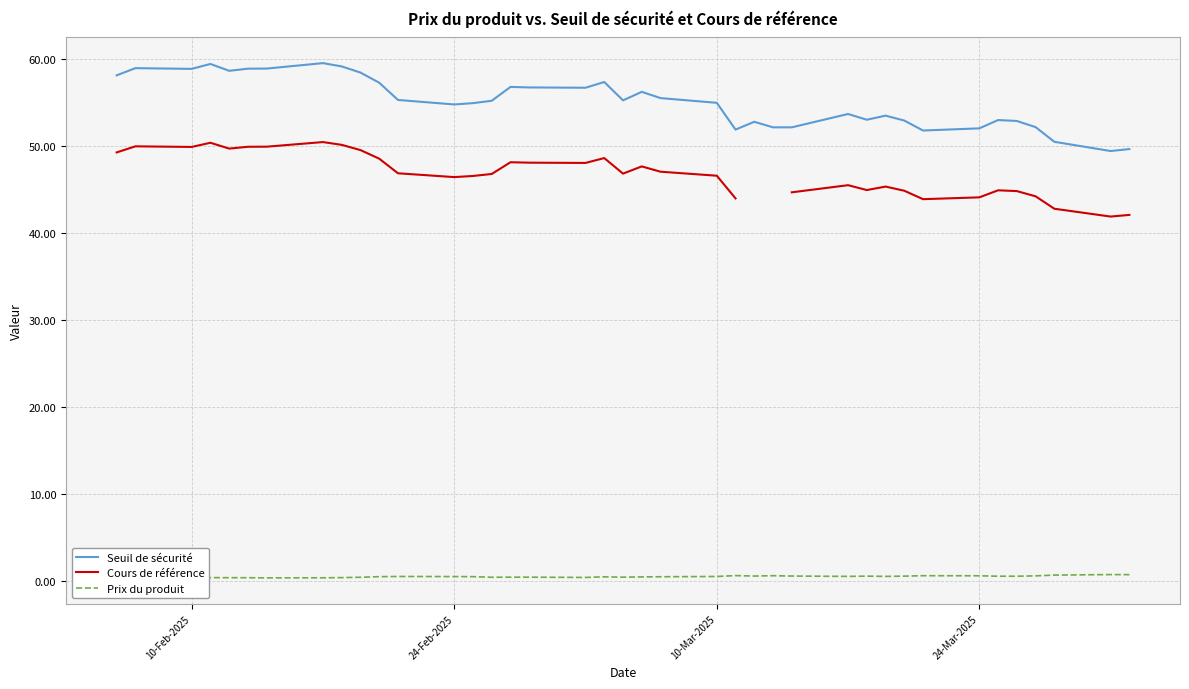

True or false: Prix du produit and Seuil de sécurité intersect in this chart.

False